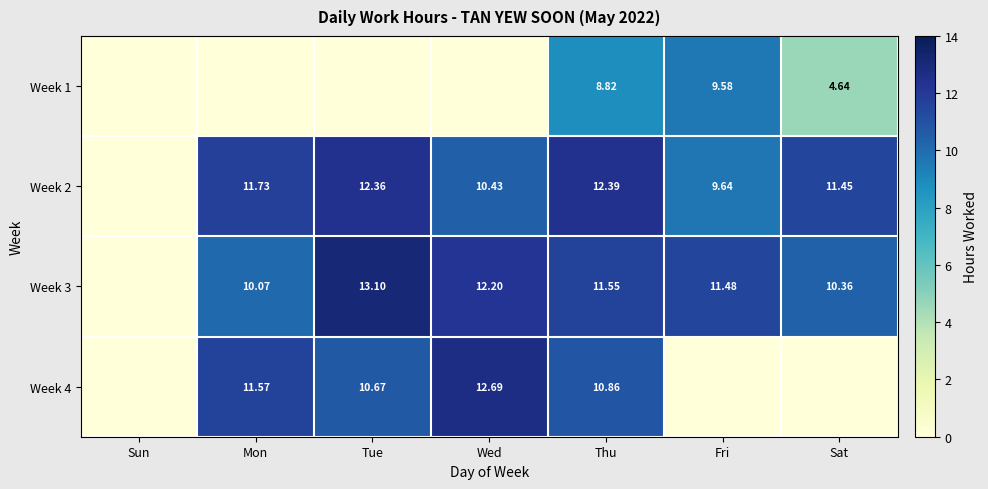

Rank the series at Sat from highest to lowest value.

Week 2, Week 3, Week 1, Week 4